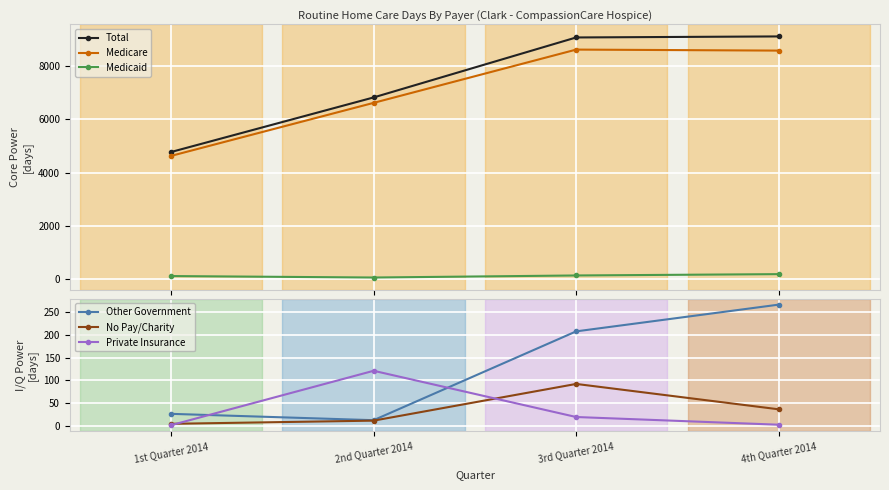

What is the difference between the Other Government values at 2nd Quarter 2014 and 3rd Quarter 2014?

196